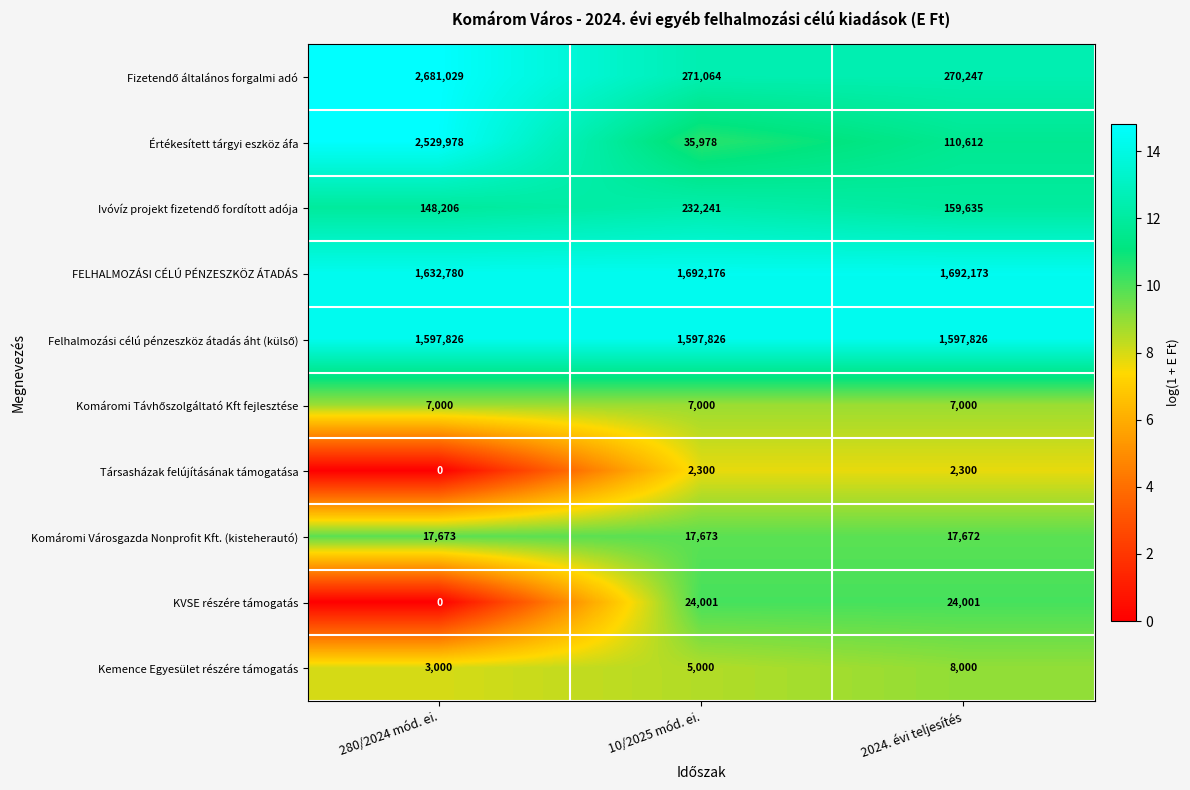

The value of Komáromi Városgazda Nonprofit Kft. (kisteherautó) at 10/2025 mód. ei. is 17673. True or false?

True